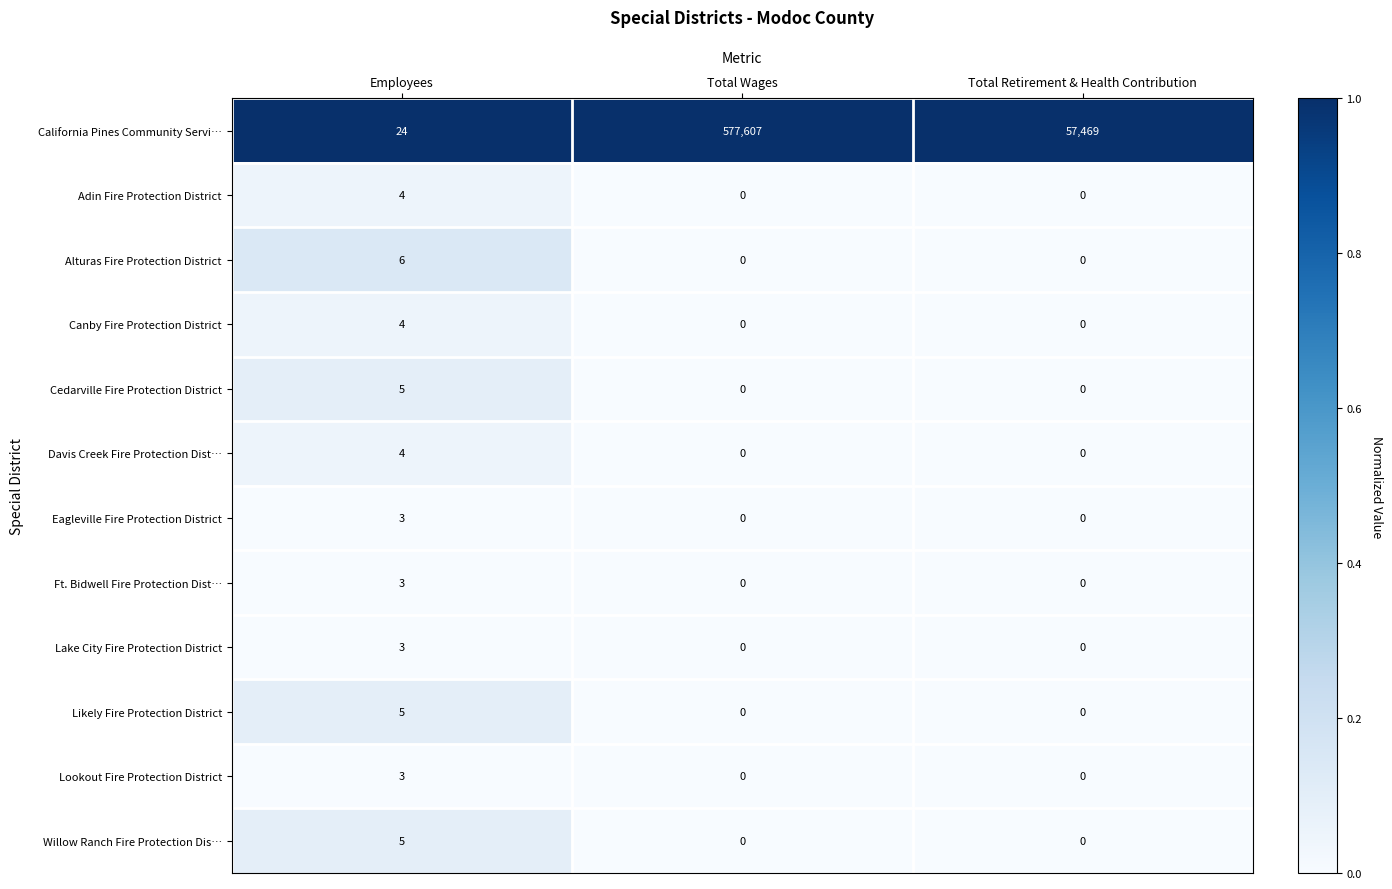

What is the difference between the highest and lowest values at Total Wages?

577607